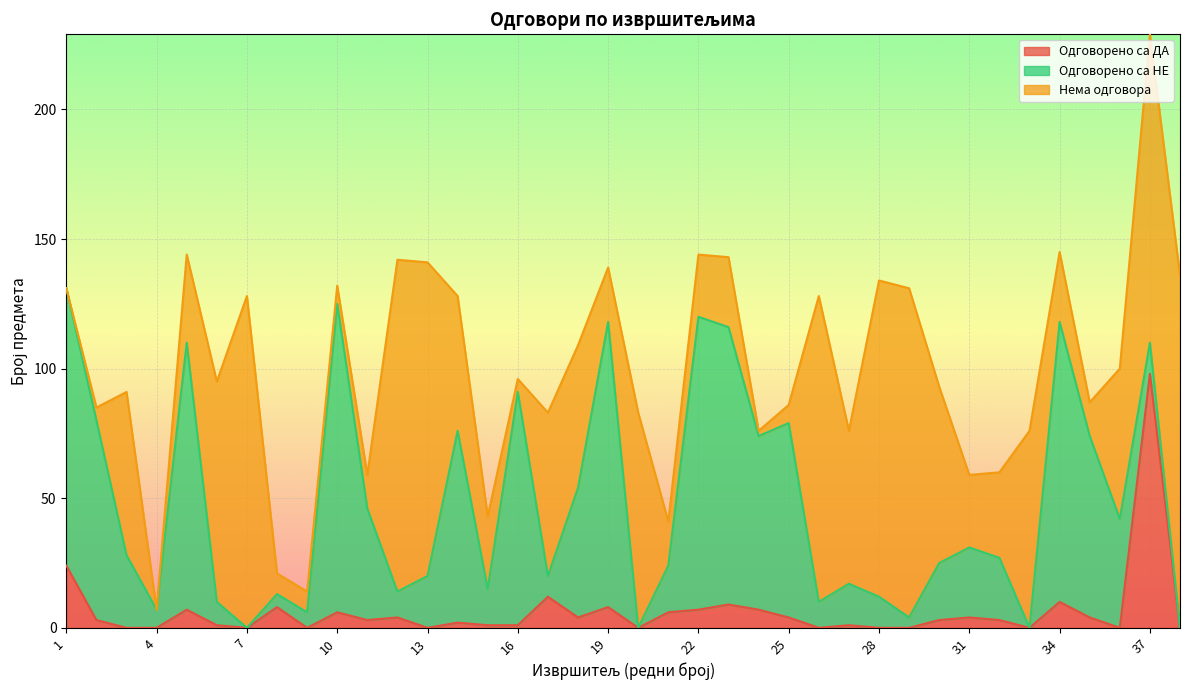

At which category is the sum across all series the highest?

37